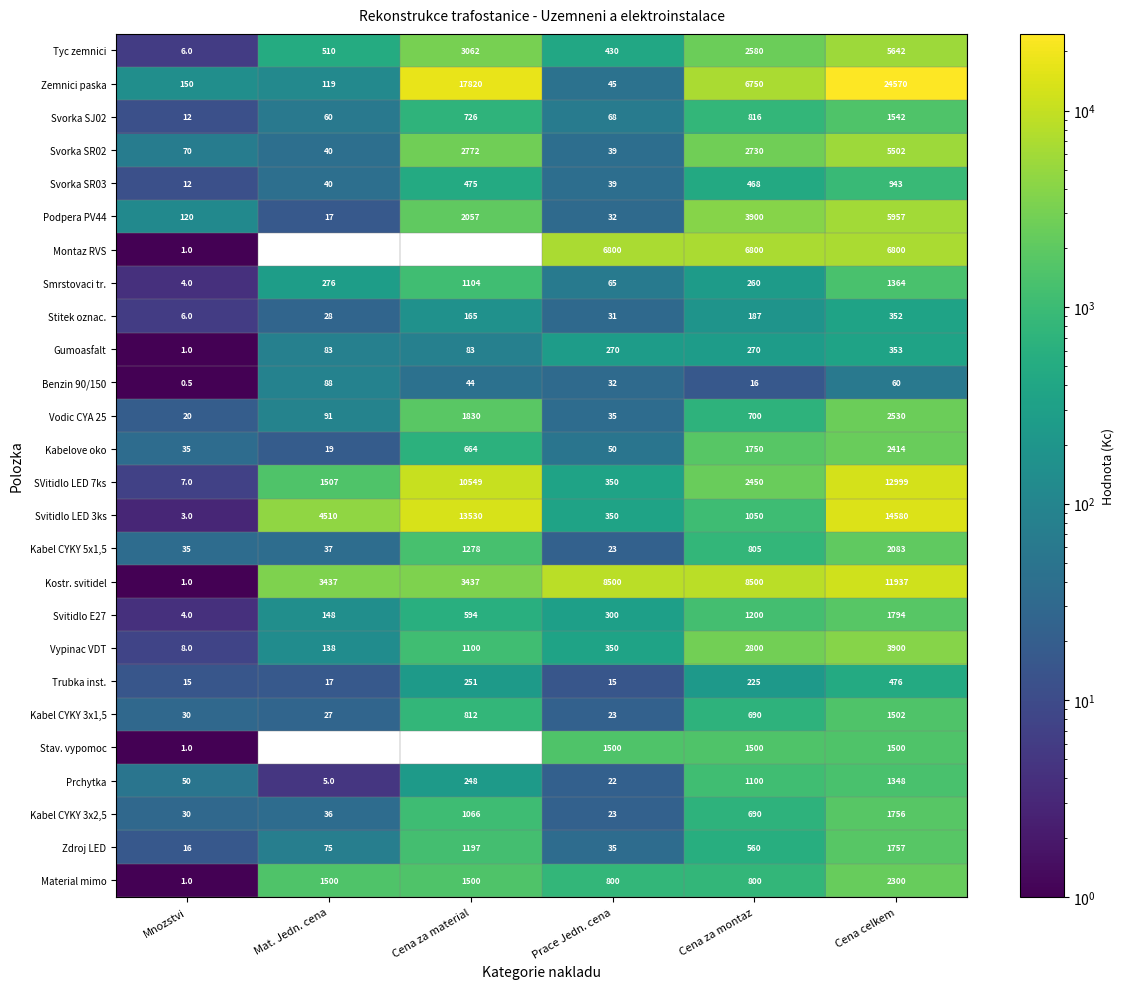

Is the value of Vodic CYA 25 at Prace Jedn. cena greater than the value of Trubka inst. at Cena celkem?

No